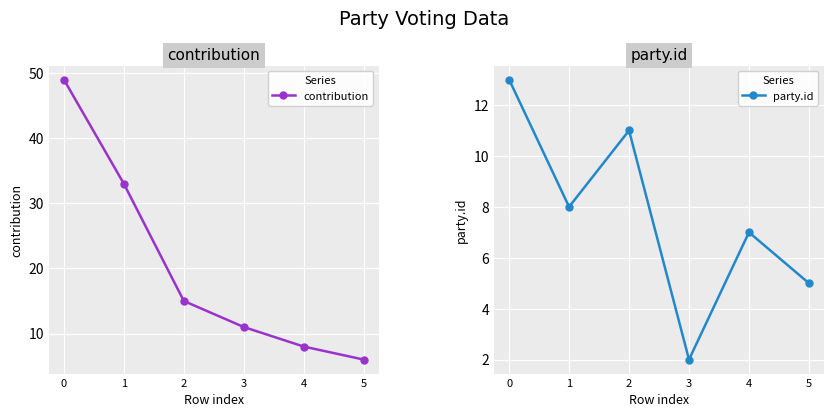

What is the value of the contribution point at the 3rd from the left?

15